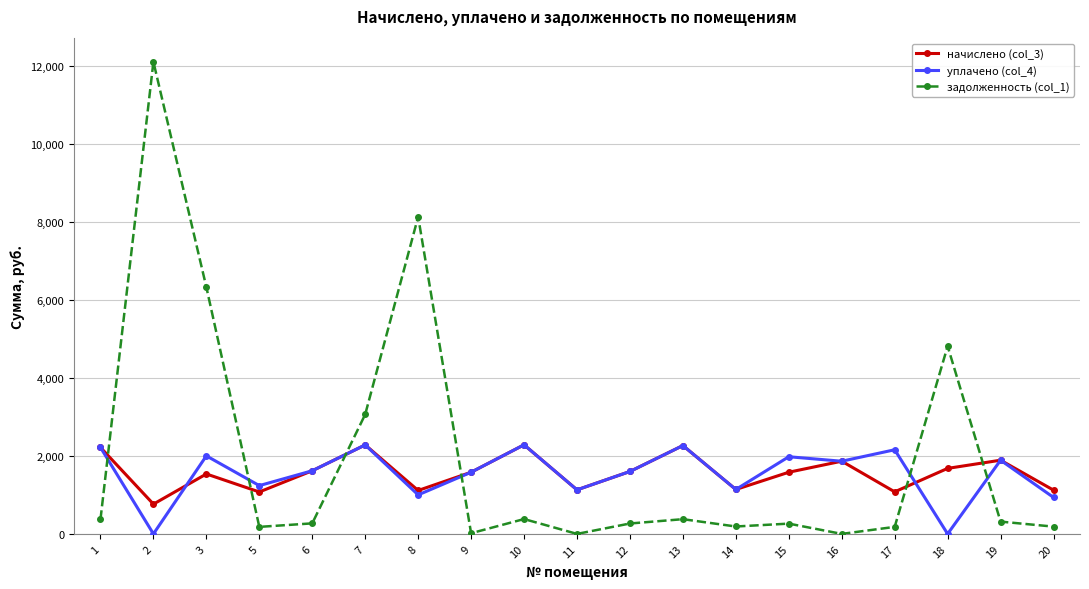

True or false: задолженность (col_1) has more than 2 points higher than both neighbors.

True